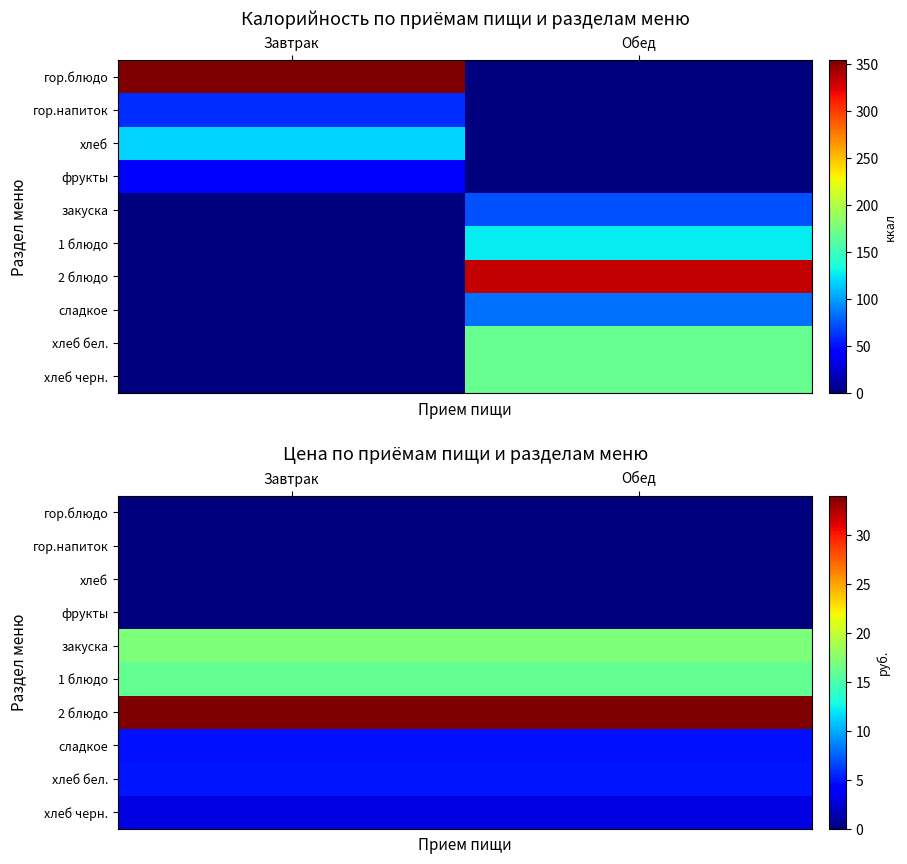

What is the average value of the закуска series?

17.0